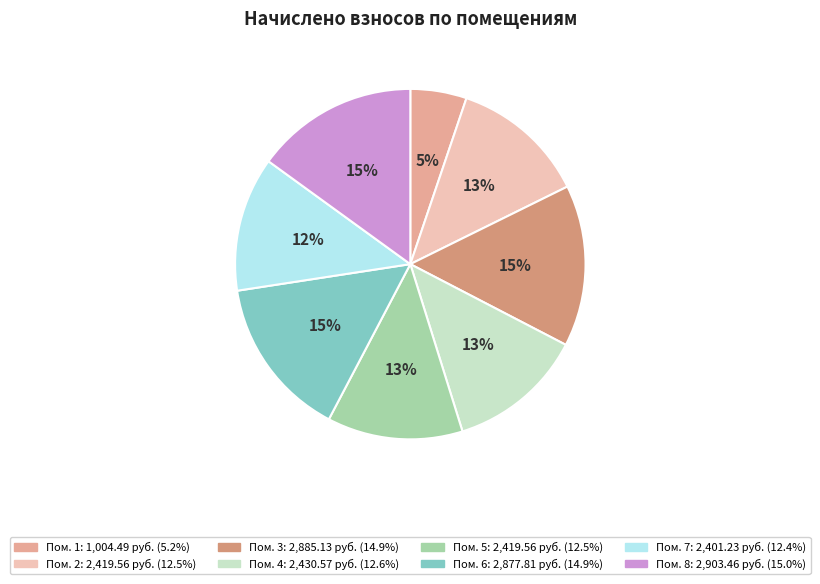

Is there any slice that represents more than half of the pie?

No